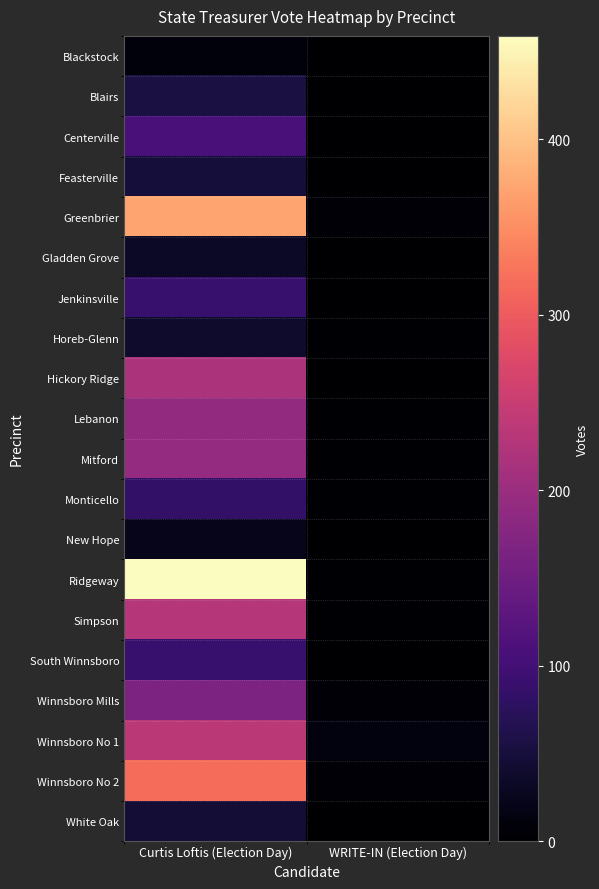

Reading left to right, extract all data points from this chart.

Blackstock: Curtis Loftis (Election Day)=9	WRITE-IN (Election Day)=0
Blairs: Curtis Loftis (Election Day)=55	WRITE-IN (Election Day)=0
Centerville: Curtis Loftis (Election Day)=109	WRITE-IN (Election Day)=0
Feasterville: Curtis Loftis (Election Day)=49	WRITE-IN (Election Day)=1
Greenbrier: Curtis Loftis (Election Day)=372	WRITE-IN (Election Day)=5
Gladden Grove: Curtis Loftis (Election Day)=33	WRITE-IN (Election Day)=0
Jenkinsville: Curtis Loftis (Election Day)=89	WRITE-IN (Election Day)=0
Horeb-Glenn: Curtis Loftis (Election Day)=38	WRITE-IN (Election Day)=3
Hickory Ridge: Curtis Loftis (Election Day)=218	WRITE-IN (Election Day)=1
Lebanon: Curtis Loftis (Election Day)=191	WRITE-IN (Election Day)=3
Mitford: Curtis Loftis (Election Day)=193	WRITE-IN (Election Day)=2
Monticello: Curtis Loftis (Election Day)=83	WRITE-IN (Election Day)=3
New Hope: Curtis Loftis (Election Day)=23	WRITE-IN (Election Day)=0
Ridgeway: Curtis Loftis (Election Day)=459	WRITE-IN (Election Day)=2
Simpson: Curtis Loftis (Election Day)=229	WRITE-IN (Election Day)=3
South Winnsboro: Curtis Loftis (Election Day)=89	WRITE-IN (Election Day)=0
Winnsboro Mills: Curtis Loftis (Election Day)=166	WRITE-IN (Election Day)=4
Winnsboro No 1: Curtis Loftis (Election Day)=236	WRITE-IN (Election Day)=14
Winnsboro No 2: Curtis Loftis (Election Day)=318	WRITE-IN (Election Day)=7
White Oak: Curtis Loftis (Election Day)=46	WRITE-IN (Election Day)=1